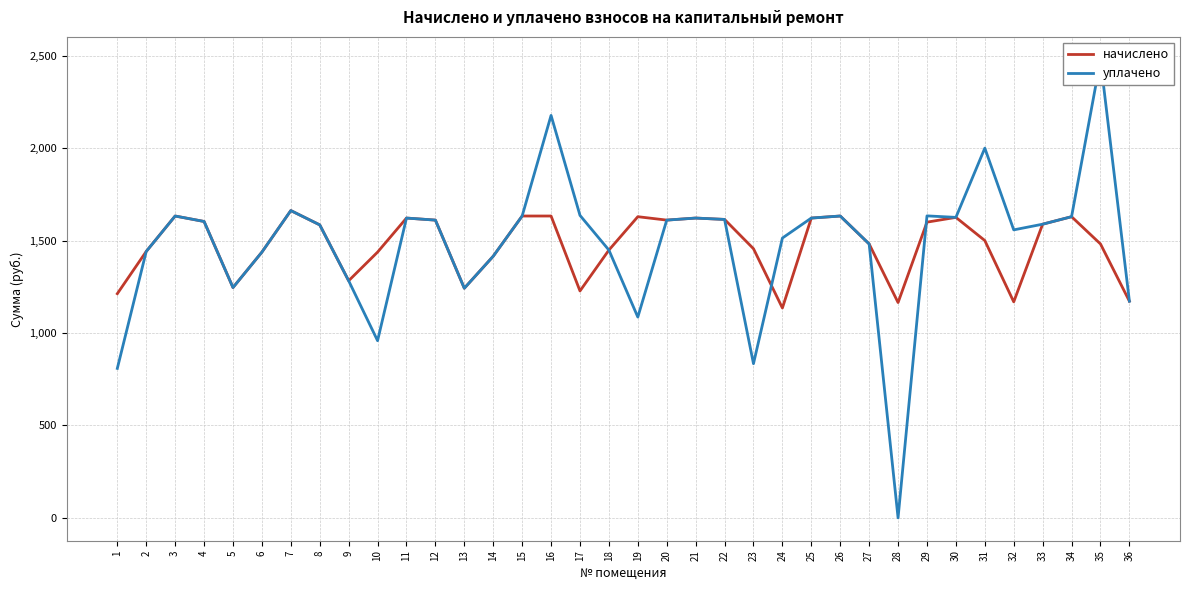

What value does the начислено series have at 36?

1172.5